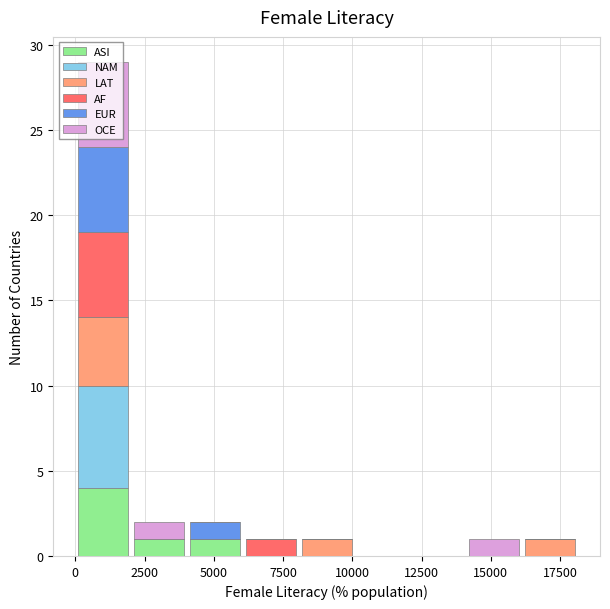

What is the total height of the stacked bar covering 0 to 2000 on the x-axis? Neither the bar edges nor the heights are printed on the chart, so give them approximately, as read against the axes.

29